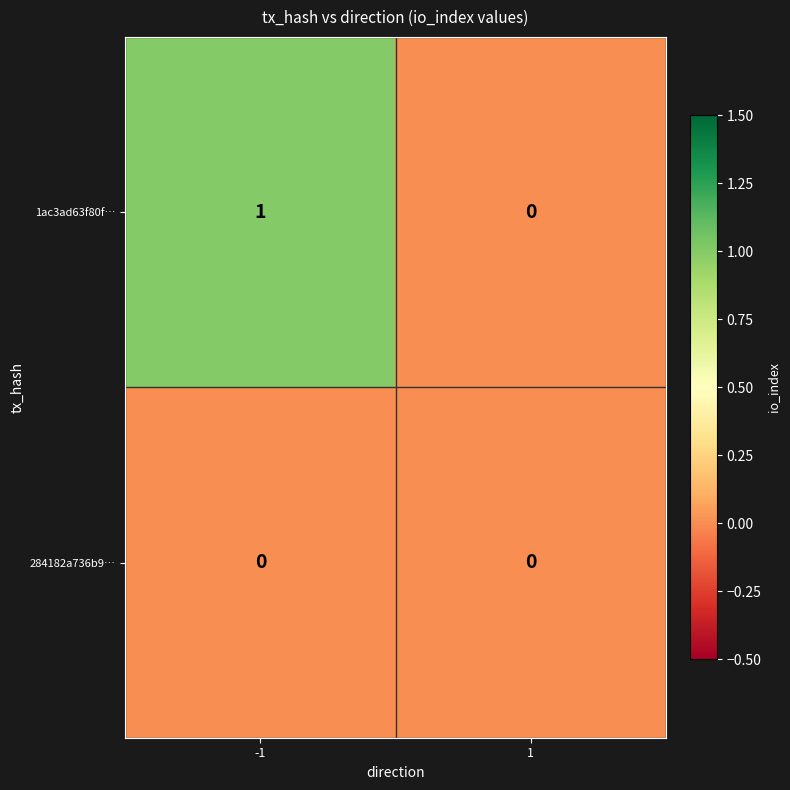

List the series in order of their overall mean, lowest first.

284182a736b9…, 1ac3ad63f80f…